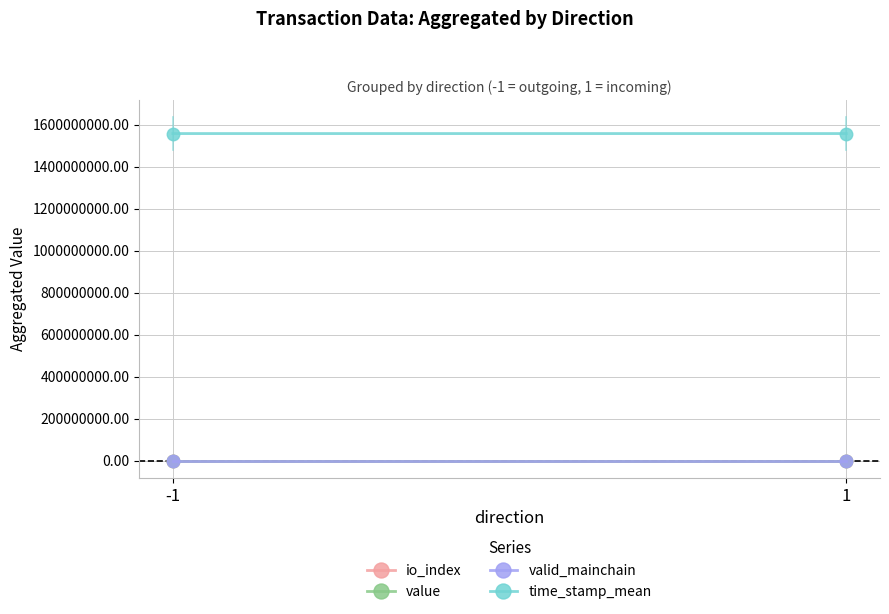

What is the minimum value for valid_mainchain?

1.0